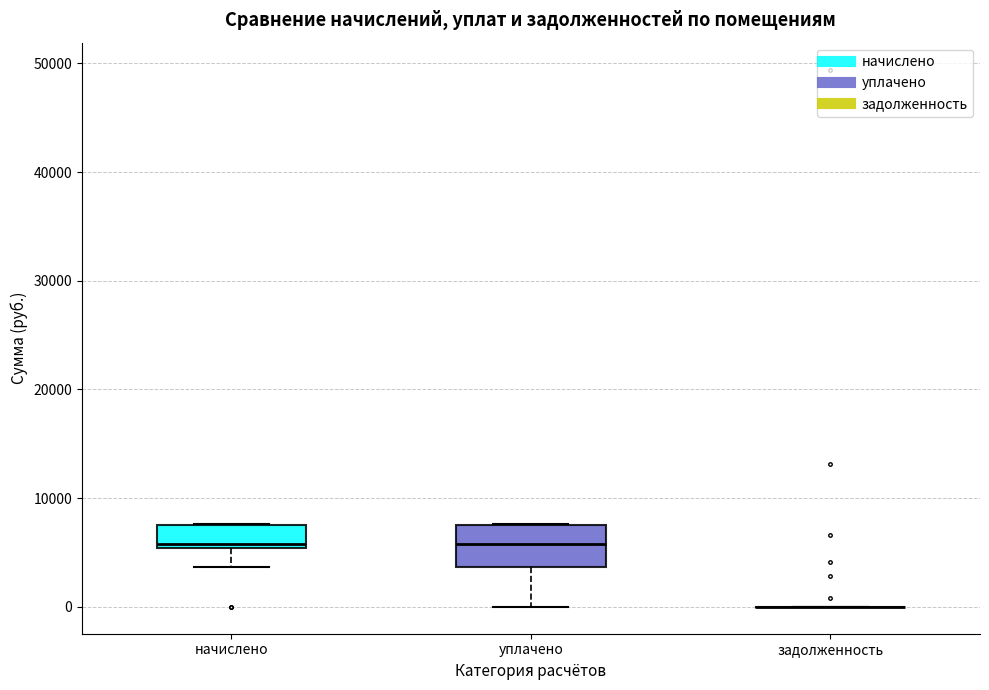

Reading left to right, read every box against the y-axis: the position of its median line, the range the box covers, and the ends of its whiskers. The values are not printed on the chart, so give them approximately, as read against the axis.

начислено: median 6000, box 5000 to 8000, whiskers 4000 to 8000
уплачено: median 6000, box 4000 to 7000, whiskers 0 to 8000
задолженность: box collapsed to a line at 0, whiskers 0 to 0